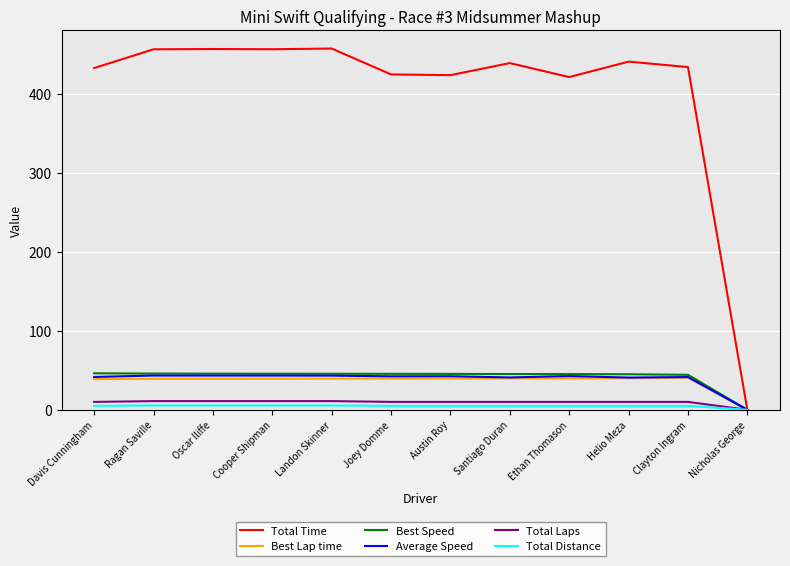

The Total Time series shows 456.9 at Oscar Iliffe. True or false?

True